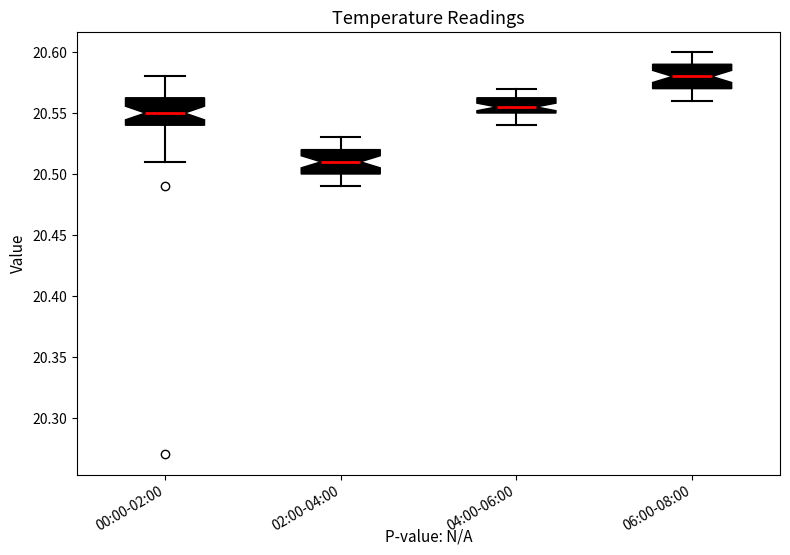

Which box's median line is the highest?

06:00-08:00